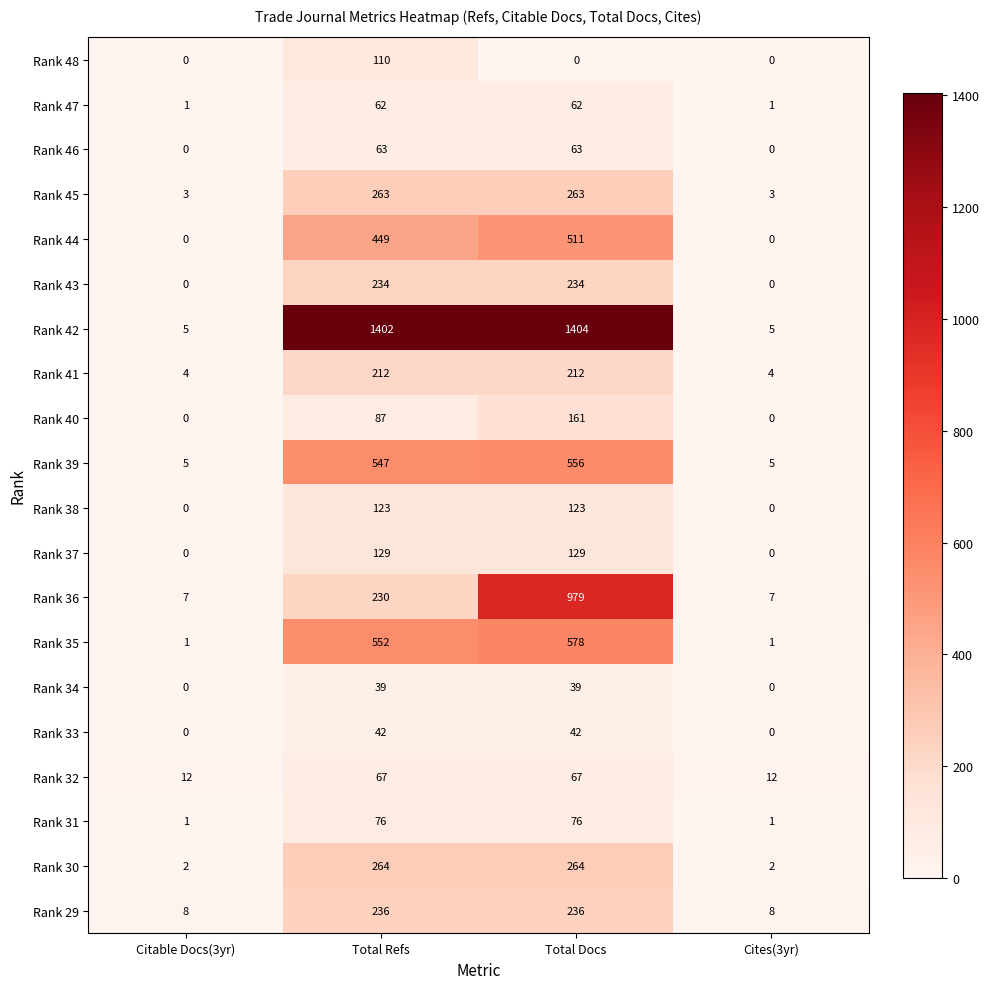

What is the average value of the Rank 40 series?

62